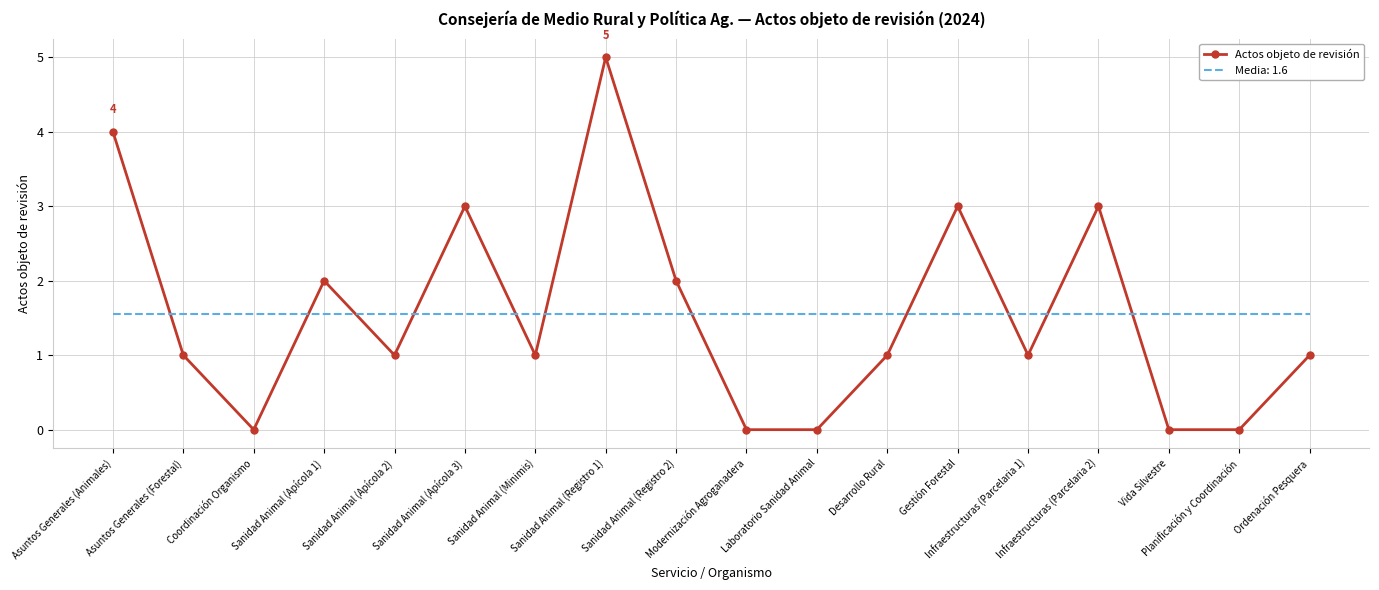

What is the difference between the maximum and minimum values in the Actos objeto de revisión series?

5.0